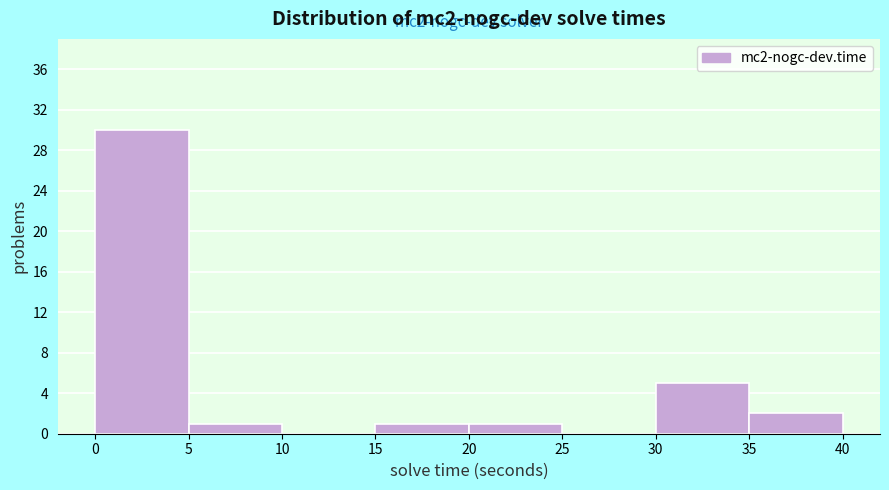

Which range on the x-axis has the tallest bar?

0 to 5